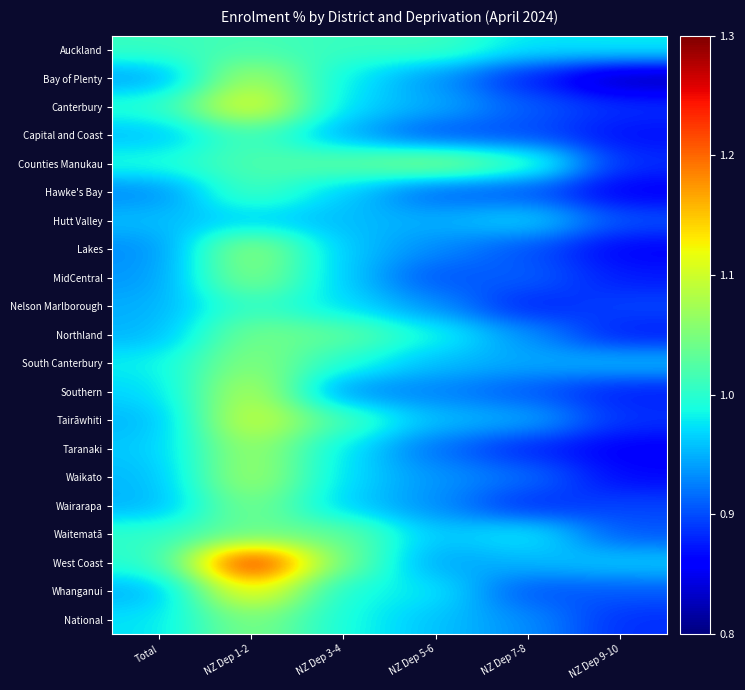

Which series has the largest total across all categories?

West Coast